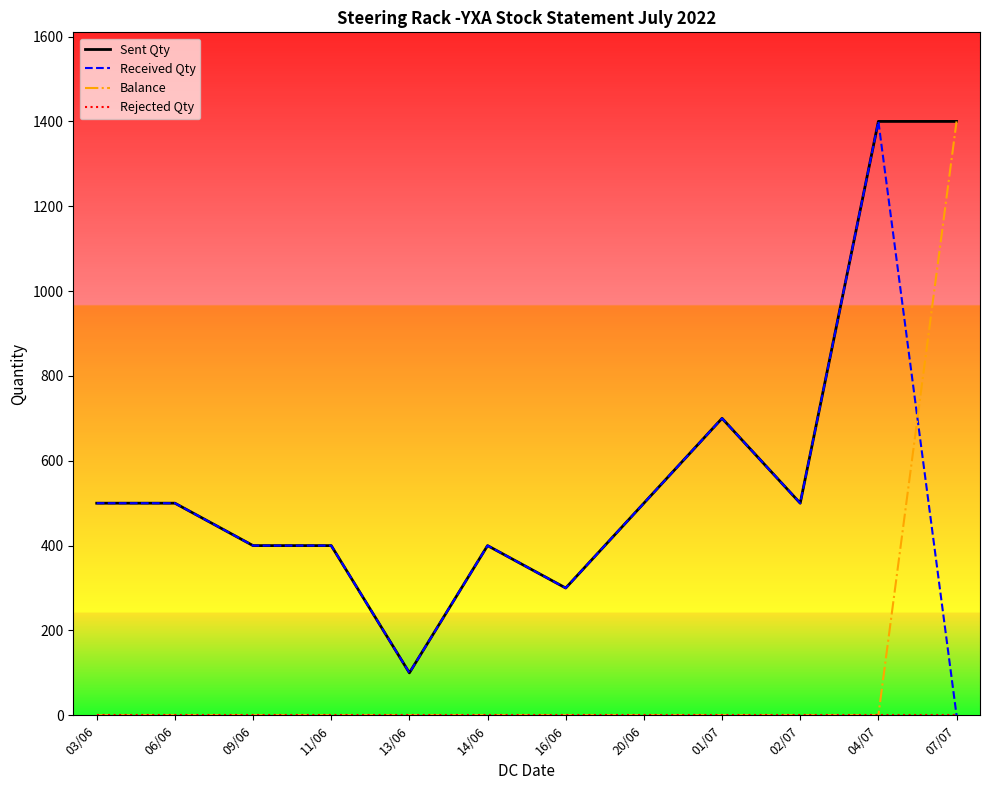

At which label does Received Qty reach its peak?

04/07